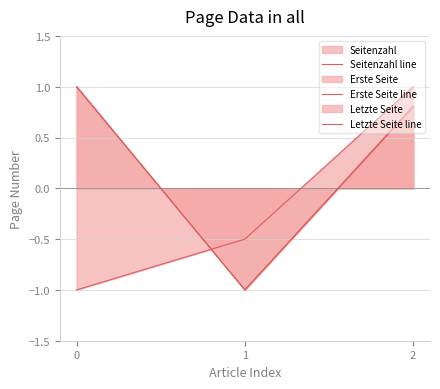

What is the difference between the second highest and minimum values in the Erste Seite line series?

1.8